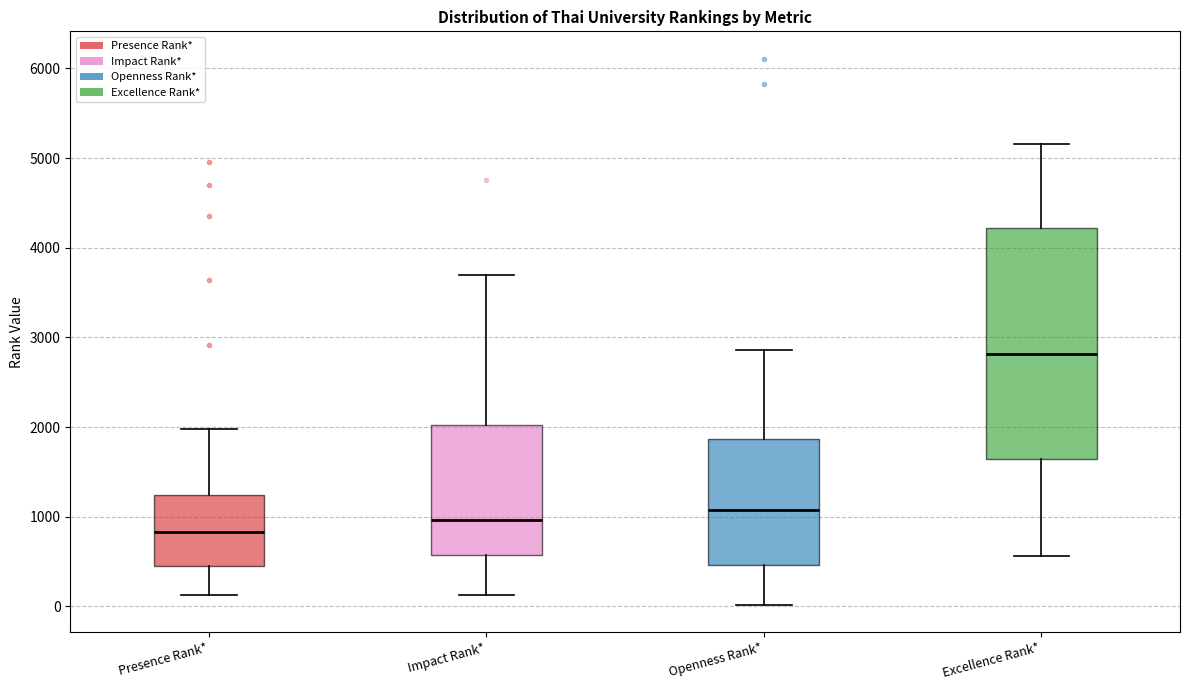

Which box's median line is the highest?

Excellence Rank*